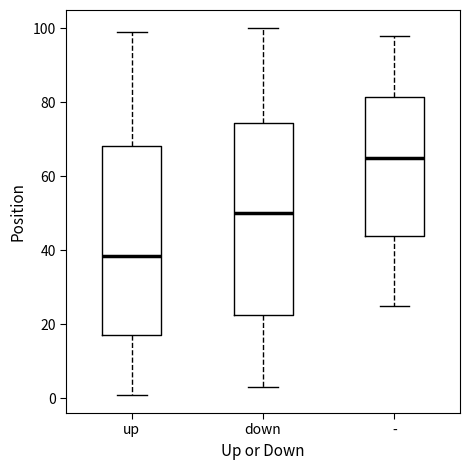

Reading left to right, read every box against the y-axis: the position of its median line, the range the box covers, and the ends of its whiskers. The values are not printed on the chart, so give them approximately, as read against the axis.

up: median 38, box 18 to 68, whiskers 2 to 100
down: median 50, box 22 to 74, whiskers 4 to 100
-: median 66, box 44 to 82, whiskers 26 to 98